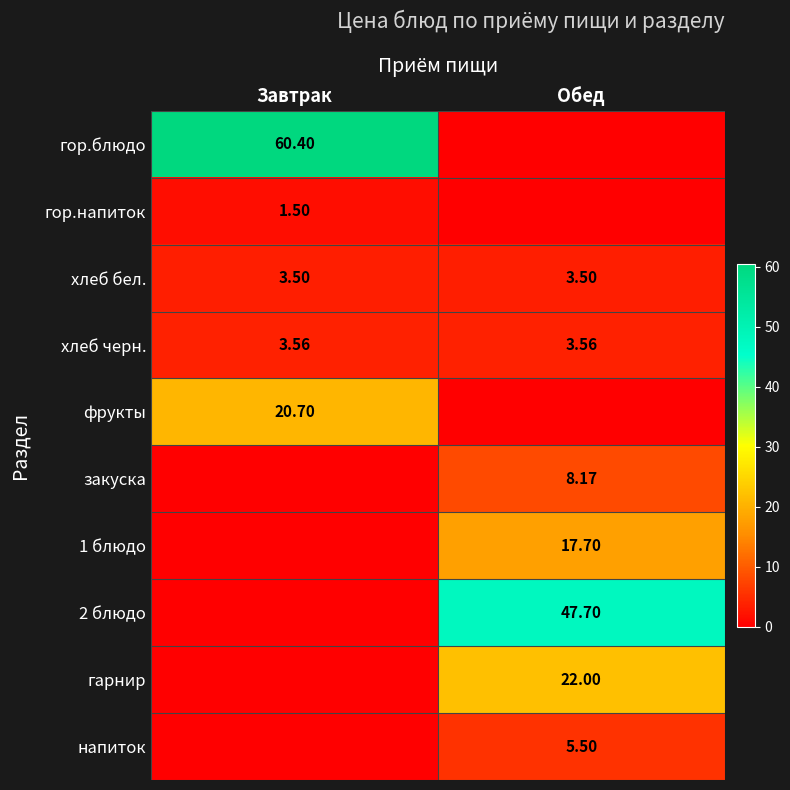

At which category is the sum across all series the highest?

Обед